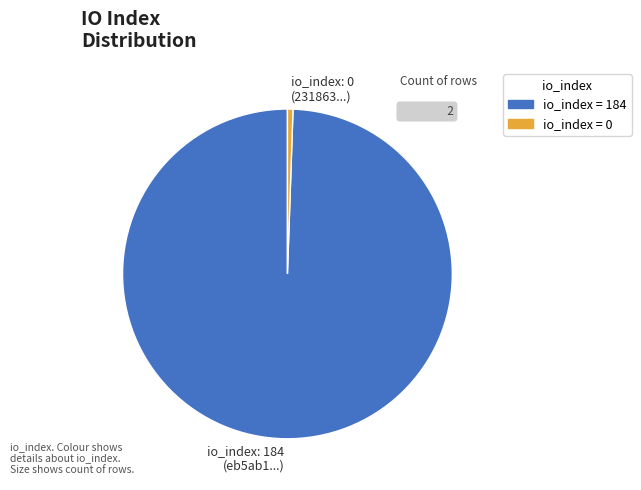

How many slices are in this pie chart?

2